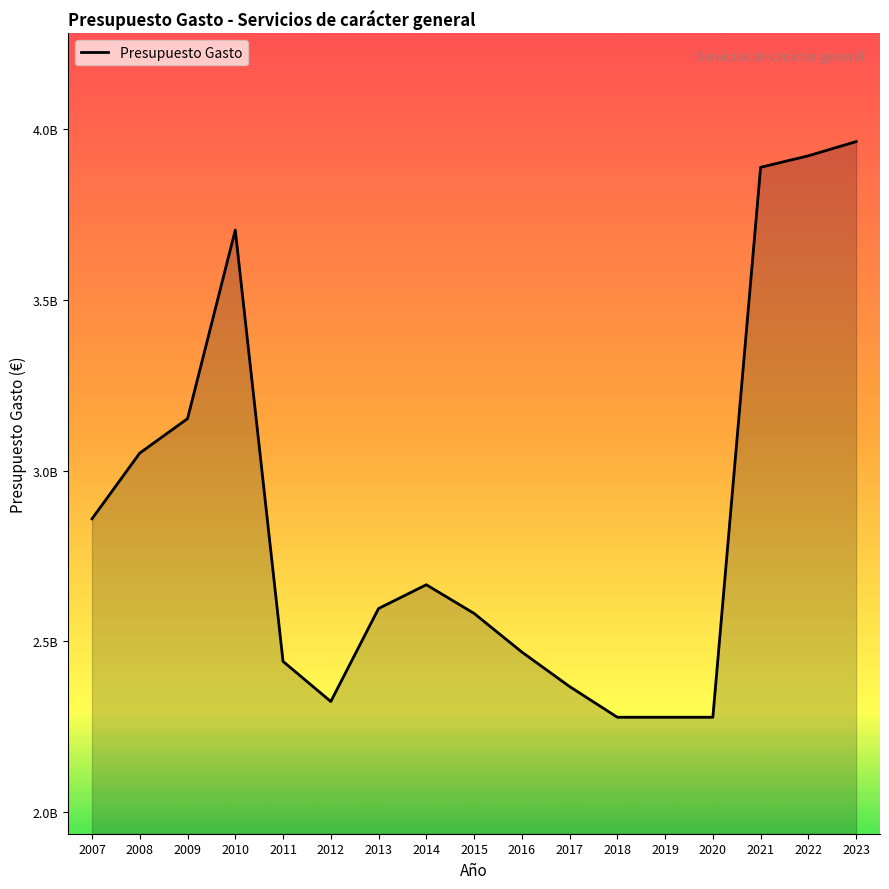

What is the difference between the maximum and minimum values?

1687740000